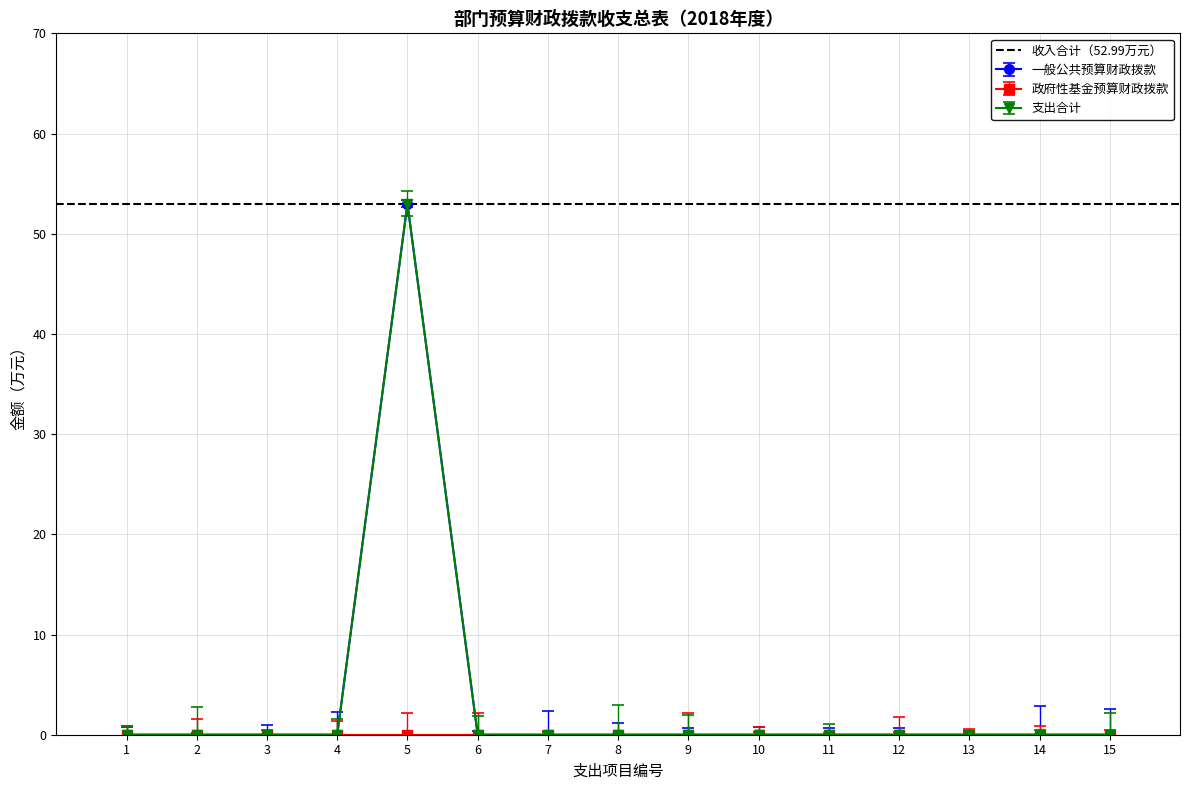

The value of 一般公共预算财政拨款 at 1 is 0.0. True or false?

True